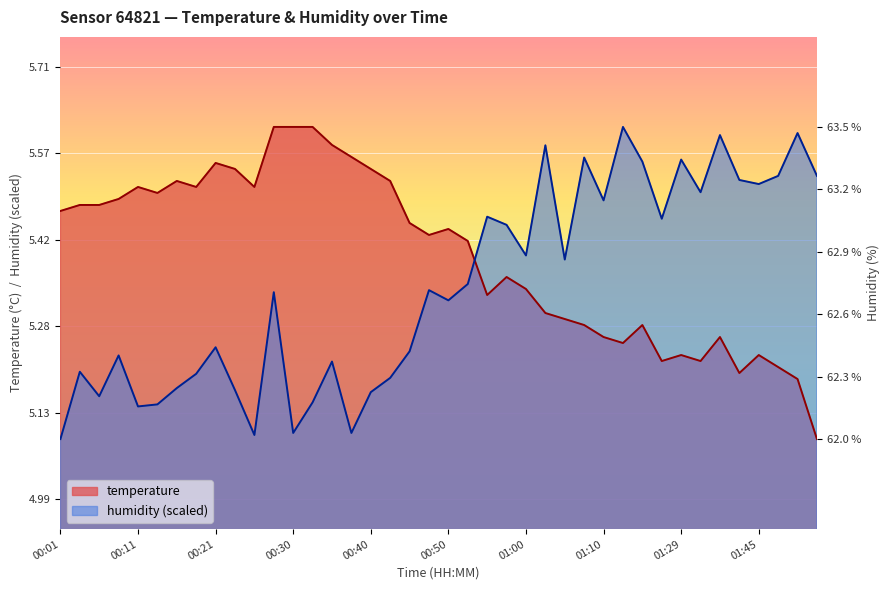

What is the spread (max minus min) of values at 01:47?

0.3